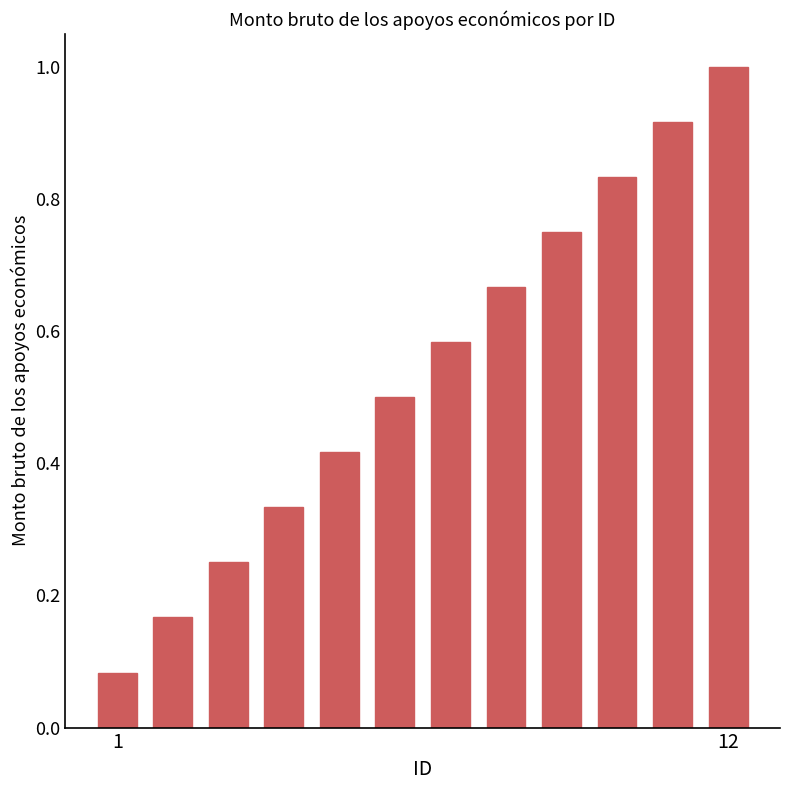

How many bars are there in total?

12